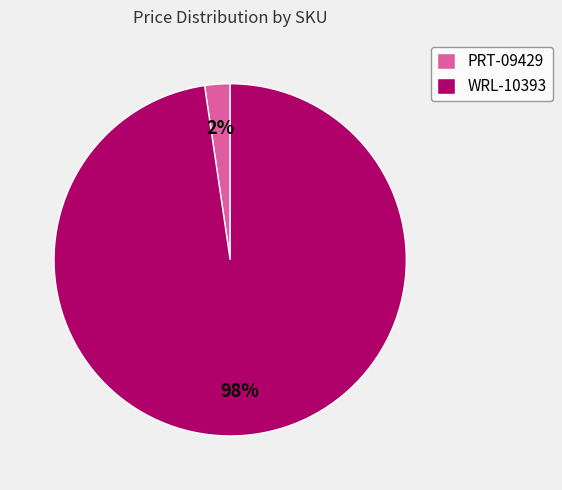

Count the number of slices in the pie.

2